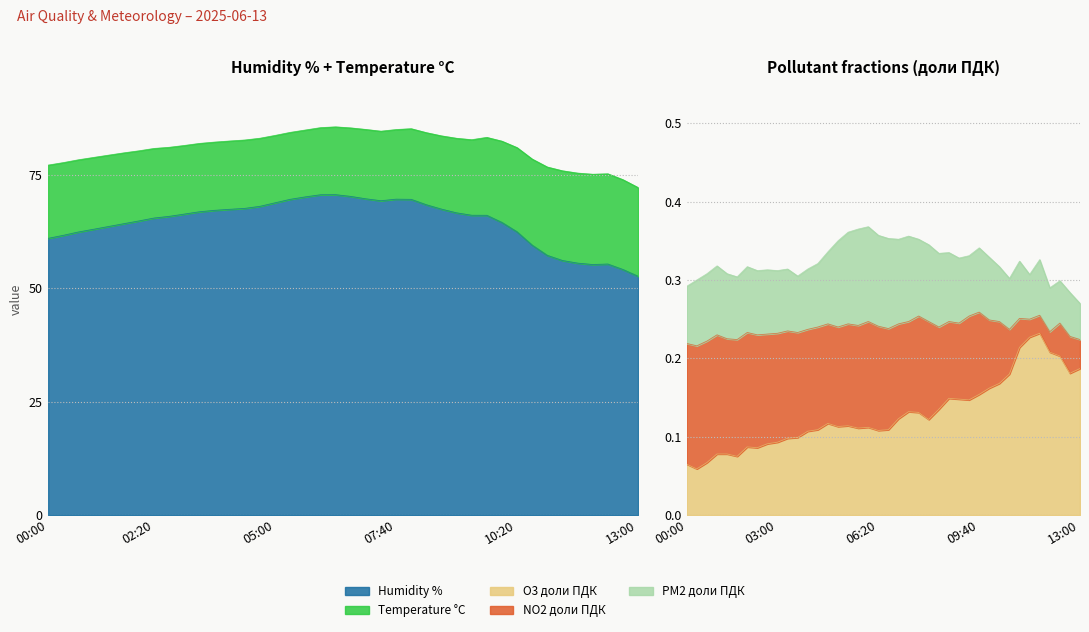

What is the difference between the maximum and minimum values in the O3 доли ПДК series?

0.2